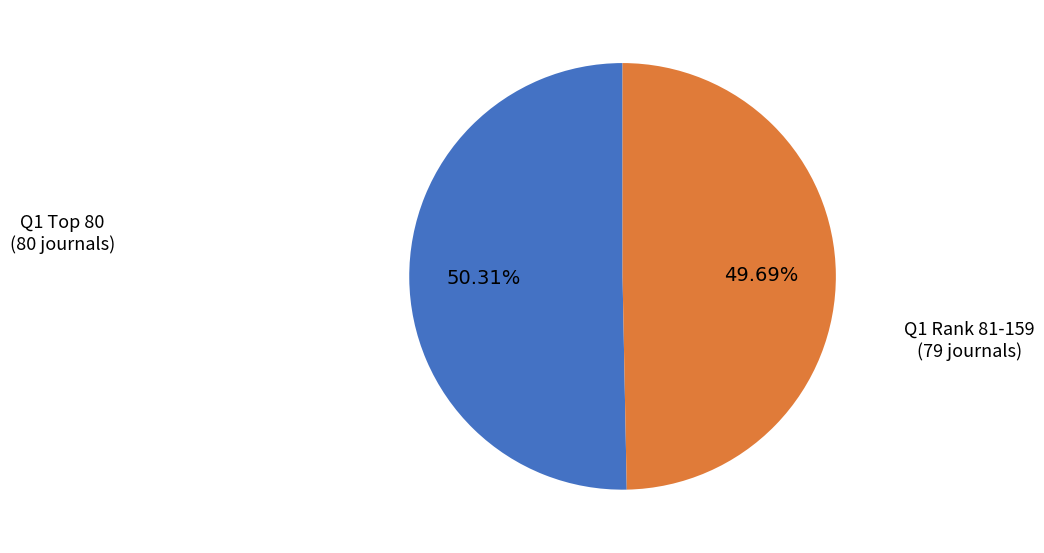

Is there any slice that represents more than half of the pie?

Yes